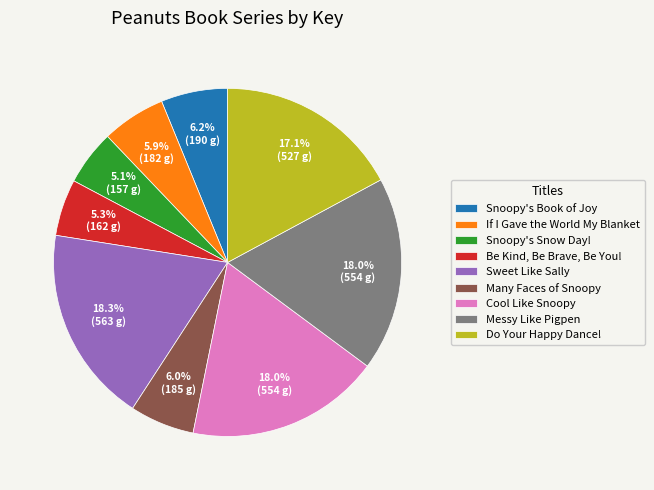

How many slices are in this pie chart?

9